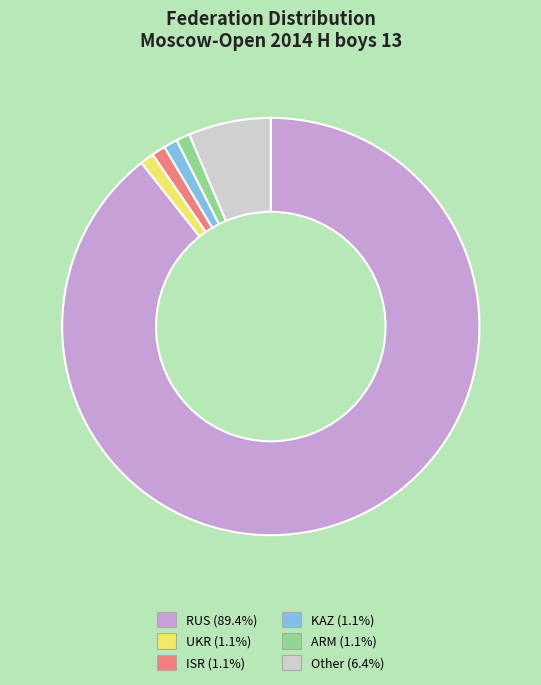

Which slice is the largest?

RUS